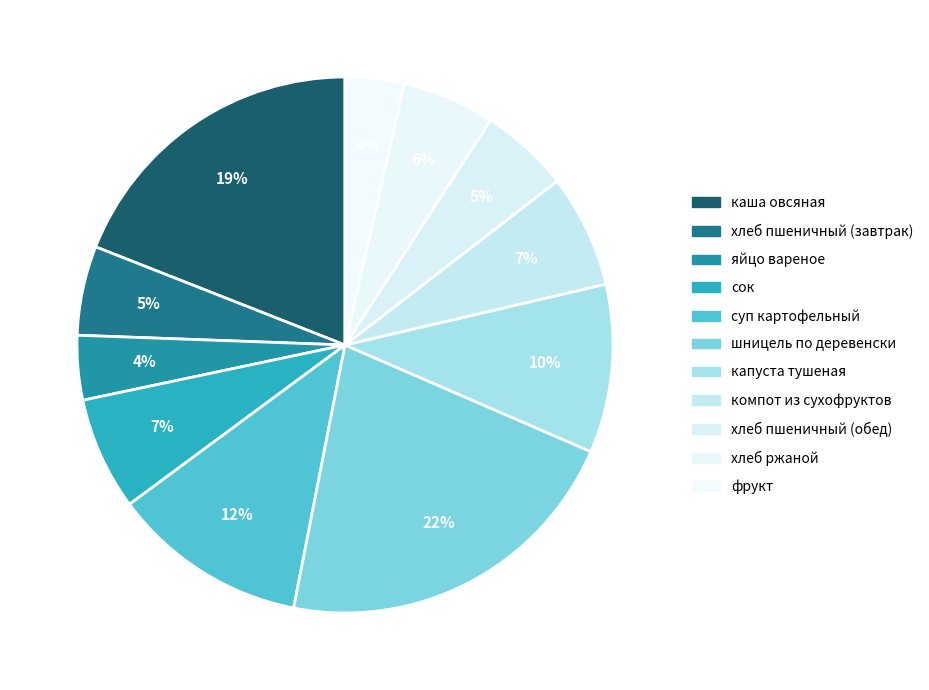

Which slice is the smallest?

фрукт